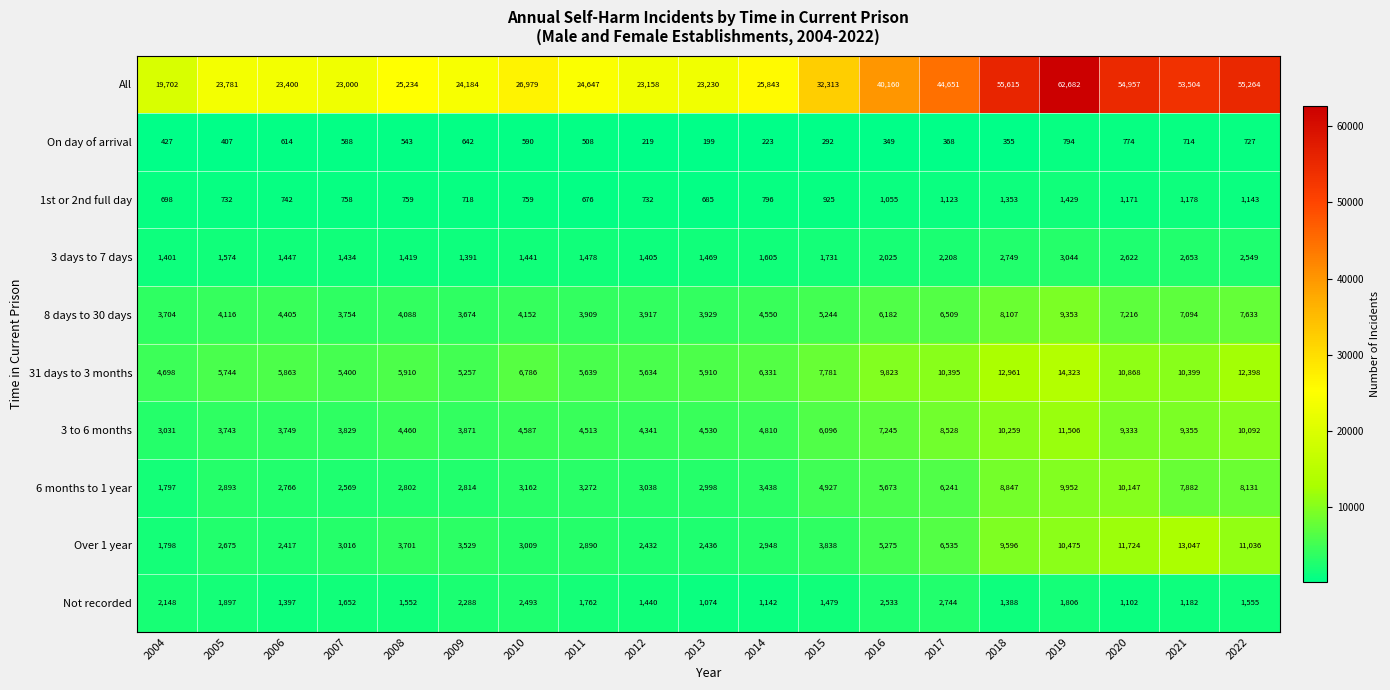

True or false: 1st or 2nd full day has a value of 1034 at 2013.

False